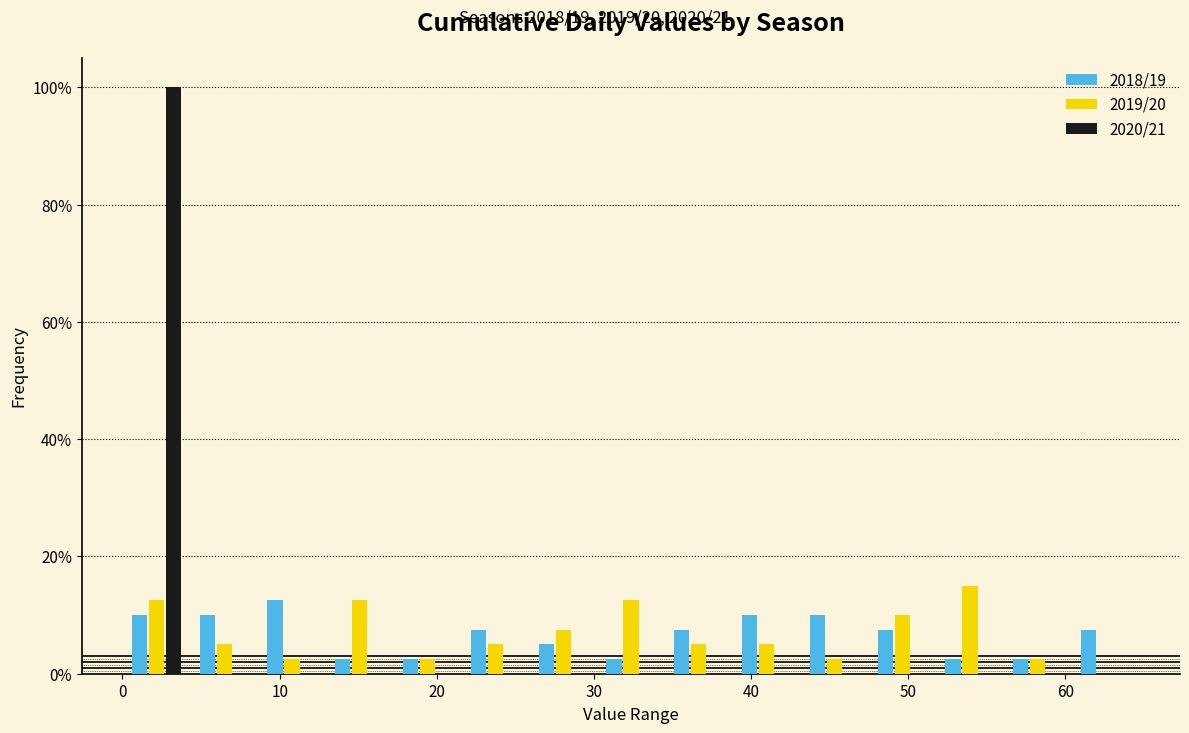

Reading left to right, transcribe this chart: for each range on the x-axis, give the height of each series' bar. Neither the bar edges nor the heights are printed on the chart, so give them approximately, as read against the axes.

0 to 4: 2018/19=10	2019/20=12	2020/21=100
4 to 9: 2018/19=10	2019/20=6	2020/21=0
9 to 13: 2018/19=12	2019/20=2	2020/21=0
13 to 17: 2018/19=2	2019/20=12	2020/21=0
17 to 22: 2018/19=2	2019/20=2	2020/21=0
22 to 26: 2018/19=8	2019/20=6	2020/21=0
26 to 30: 2018/19=6	2019/20=8	2020/21=0
30 to 35: 2018/19=2	2019/20=12	2020/21=0
35 to 39: 2018/19=8	2019/20=6	2020/21=0
39 to 43: 2018/19=10	2019/20=6	2020/21=0
43 to 47: 2018/19=10	2019/20=2	2020/21=0
47 to 52: 2018/19=8	2019/20=10	2020/21=0
52 to 56: 2018/19=2	2019/20=16	2020/21=0
56 to 60: 2018/19=2	2019/20=2	2020/21=0
60 to 65: 2018/19=8	2019/20=0	2020/21=0